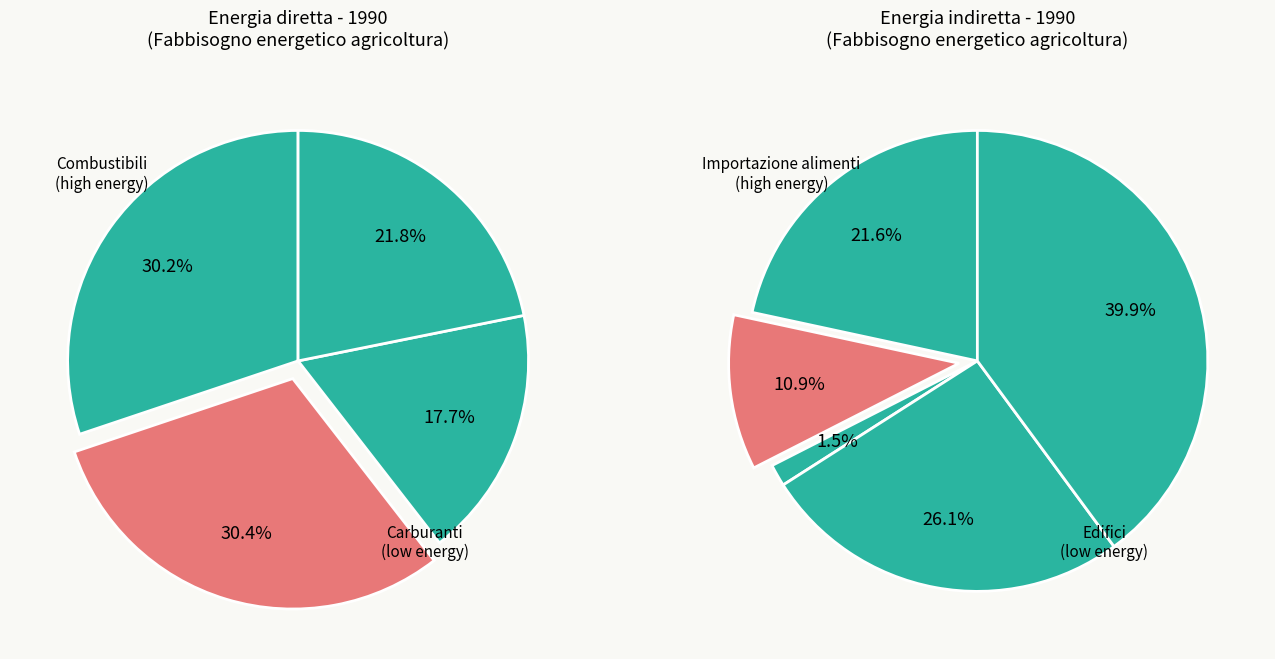

What is the smallest slice in the pie chart?

PF e importazione cereali